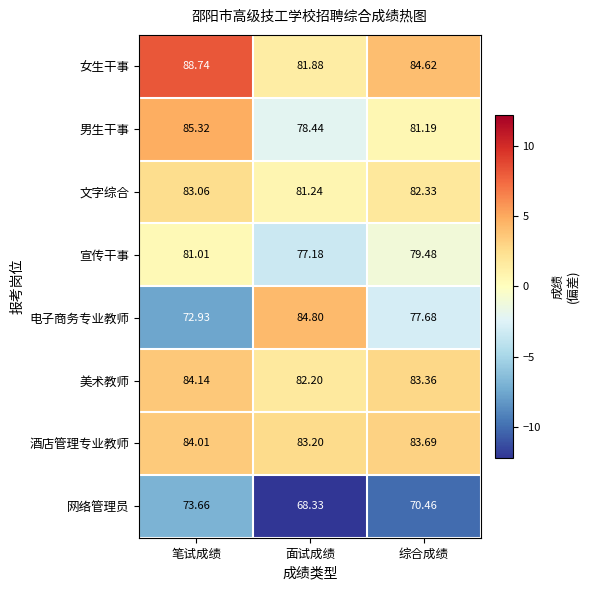

At 综合成绩, list the series in order from largest to smallest.

女生干事, 酒店管理专业教师, 美术教师, 文字综合, 男生干事, 宣传干事, 电子商务专业教师, 网络管理员